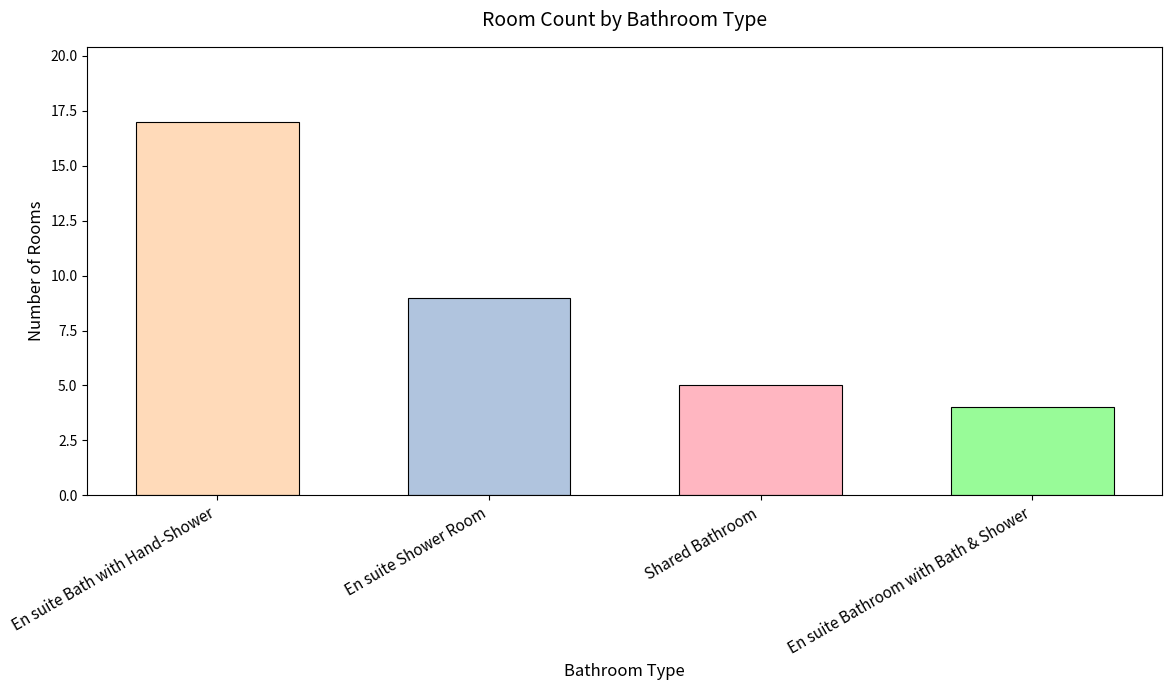

Rank the categories by value from highest to lowest.

En suite Bath with Hand-Shower, En suite Shower Room, Shared Bathroom, En suite Bathroom with Bath & Shower